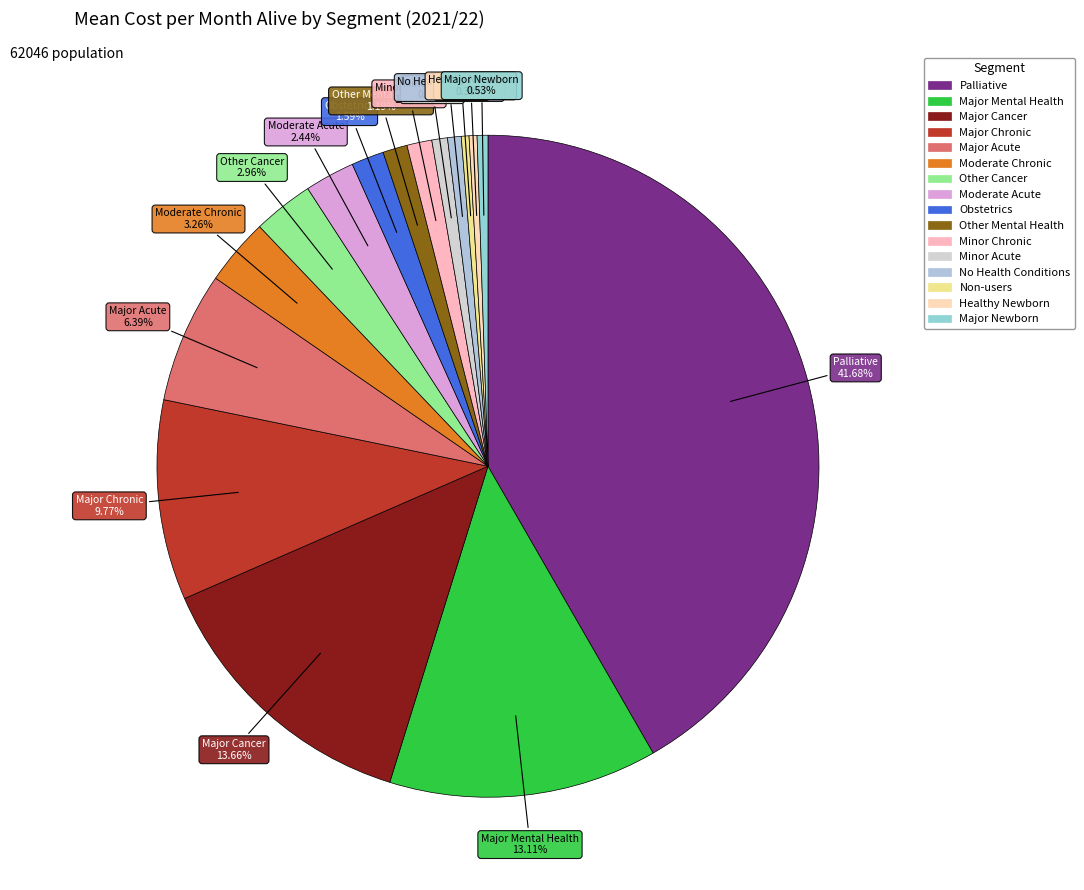

To the nearest percent, what portion does Major Chronic represent?

10%